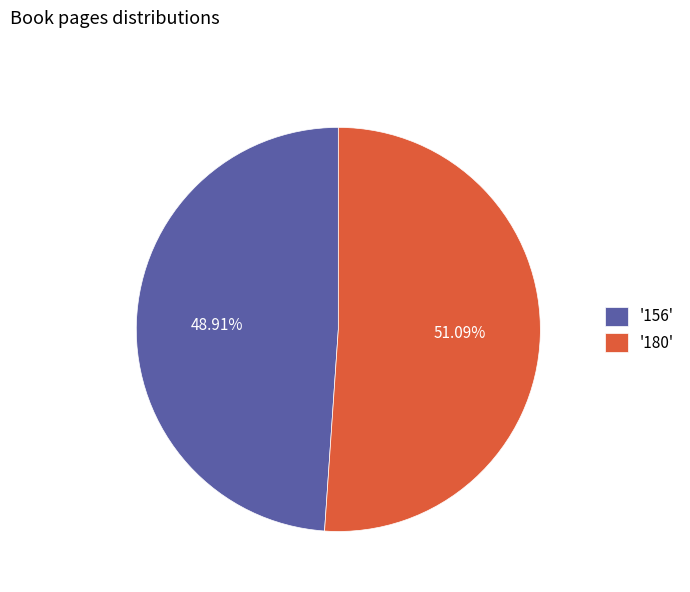

Combined, do '156' and '180' account for over 50%?

Yes